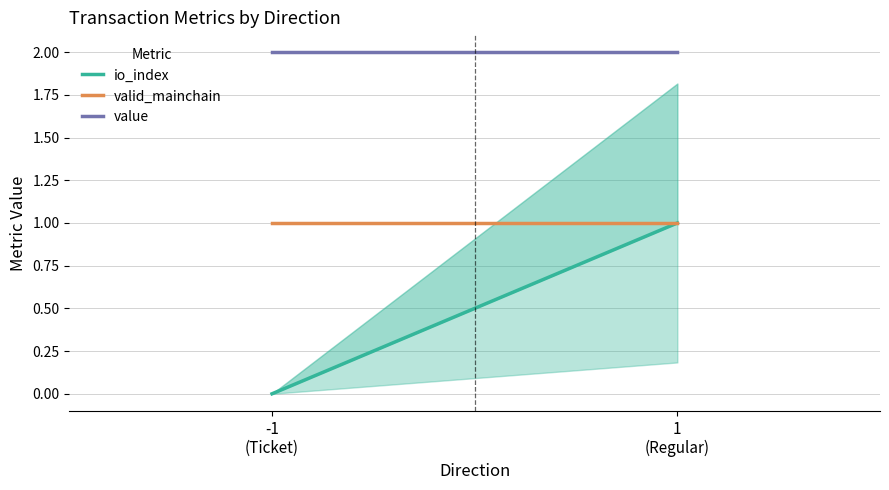

What is the sum of all io_index values?

1.0